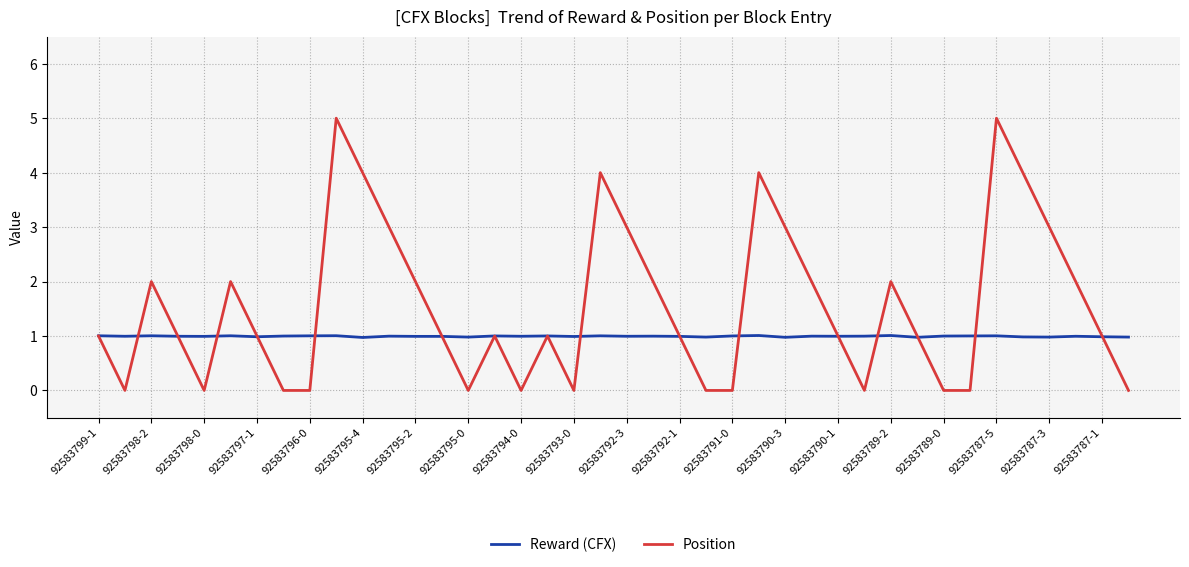

Count the number of categories in the chart.

40